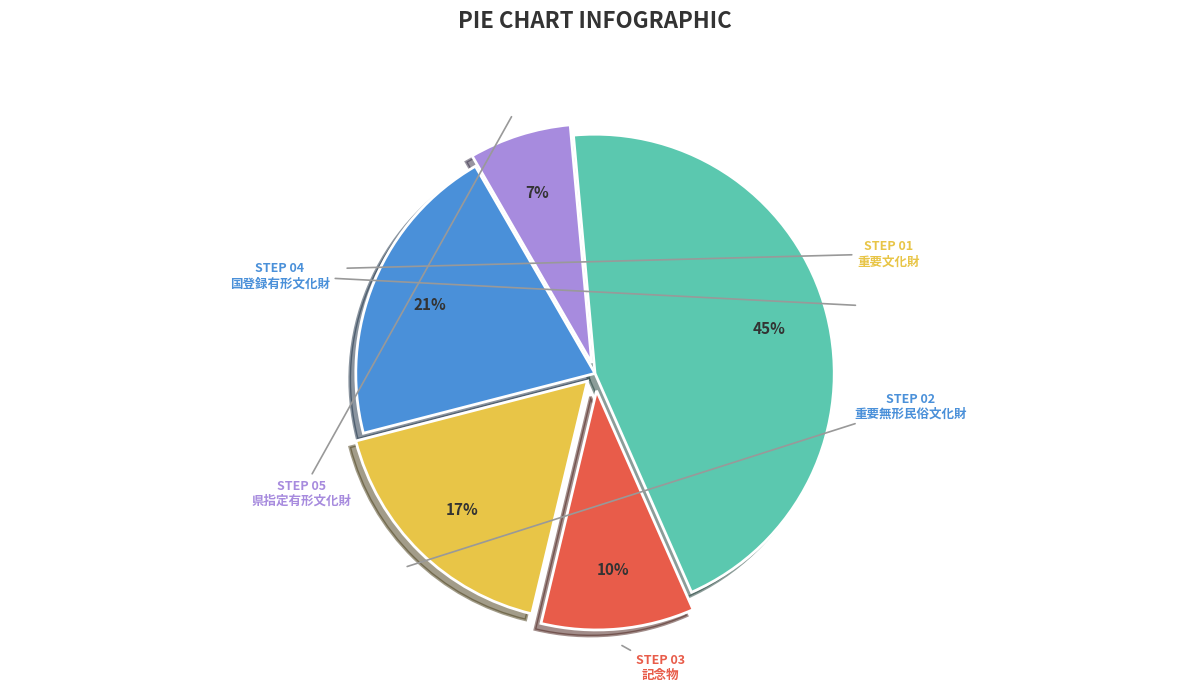

Is the sum of 国登録有形文化財 and 記念物 greater than half?

Yes